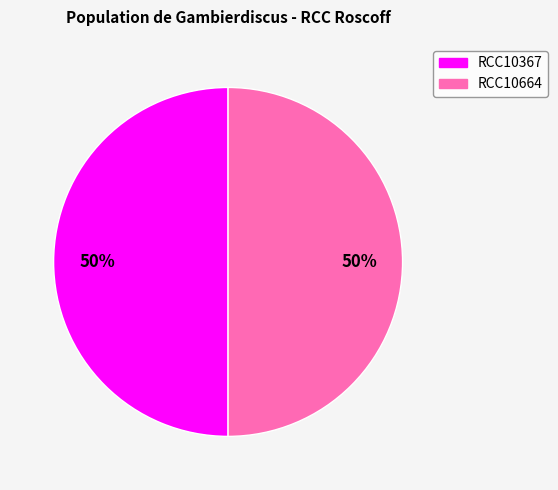

How many segments does this pie chart have?

2